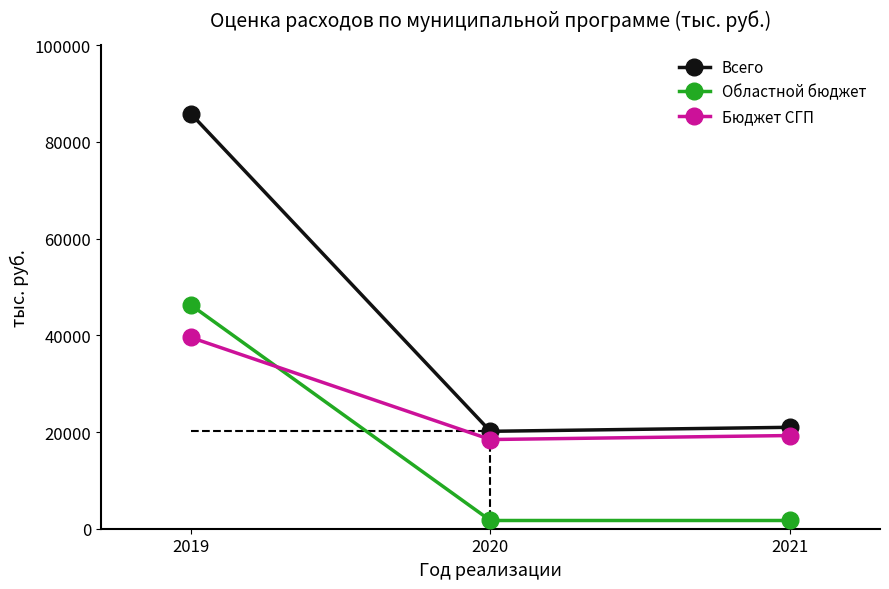

What is the difference between the maximum and minimum values in the Бюджет СГП series?

21124.2